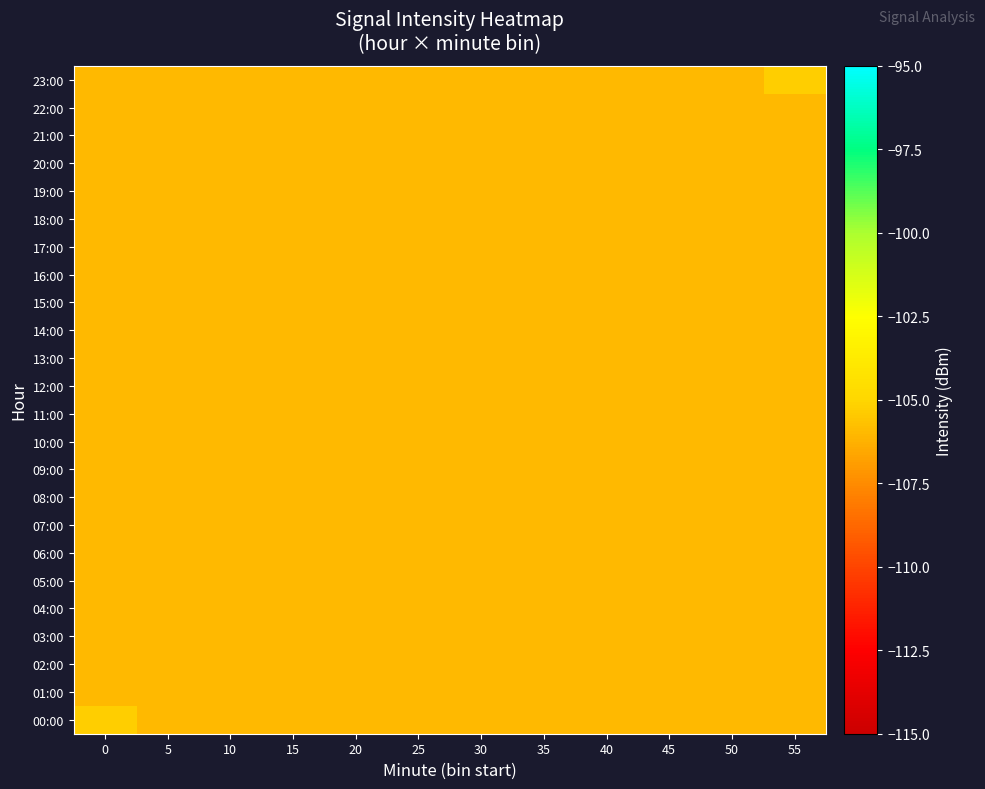

Reading left to right, transcribe all the data shown in this chart.

00:00: 0=-105.3	5=-106.0	10=-106.0	15=-106.0	20=-106.0	25=-106.0	30=-106.0	35=-106.0	40=-106.0	45=-106.0	50=-106.0	55=-106.0
01:00: 0=-106.0	5=-106.0	10=-106.0	15=-106.0	20=-106.0	25=-106.0	30=-106.0	35=-106.0	40=-106.0	45=-106.0	50=-106.0	55=-106.0
02:00: 0=-106.0	5=-106.0	10=-106.0	15=-106.0	20=-106.0	25=-106.0	30=-106.0	35=-106.0	40=-106.0	45=-106.0	50=-106.0	55=-106.0
03:00: 0=-106.0	5=-106.0	10=-106.0	15=-106.0	20=-106.0	25=-106.0	30=-106.0	35=-106.0	40=-106.0	45=-106.0	50=-106.0	55=-106.0
04:00: 0=-106.0	5=-106.0	10=-106.0	15=-106.0	20=-106.0	25=-106.0	30=-106.0	35=-106.0	40=-106.0	45=-106.0	50=-106.0	55=-106.0
05:00: 0=-106.0	5=-106.0	10=-106.0	15=-106.0	20=-106.0	25=-106.0	30=-106.0	35=-106.0	40=-106.0	45=-106.0	50=-106.0	55=-106.0
06:00: 0=-106.0	5=-106.0	10=-106.0	15=-106.0	20=-106.0	25=-106.0	30=-106.0	35=-106.0	40=-106.0	45=-106.0	50=-106.0	55=-106.0
07:00: 0=-106.0	5=-106.0	10=-106.0	15=-106.0	20=-106.0	25=-106.0	30=-106.0	35=-106.0	40=-106.0	45=-106.0	50=-106.0	55=-106.0
08:00: 0=-106.0	5=-106.0	10=-106.0	15=-106.0	20=-106.0	25=-106.0	30=-106.0	35=-106.0	40=-106.0	45=-106.0	50=-106.0	55=-106.0
09:00: 0=-106.0	5=-106.0	10=-106.0	15=-106.0	20=-106.0	25=-106.0	30=-106.0	35=-106.0	40=-106.0	45=-106.0	50=-106.0	55=-106.0
10:00: 0=-106.0	5=-106.0	10=-106.0	15=-106.0	20=-106.0	25=-106.0	30=-106.0	35=-106.0	40=-106.0	45=-106.0	50=-106.0	55=-106.0
11:00: 0=-106.0	5=-106.0	10=-106.0	15=-106.0	20=-106.0	25=-106.0	30=-106.0	35=-106.0	40=-106.0	45=-106.0	50=-106.0	55=-106.0
12:00: 0=-106.0	5=-106.0	10=-106.0	15=-106.0	20=-106.0	25=-106.0	30=-106.0	35=-106.0	40=-106.0	45=-106.0	50=-106.0	55=-106.0
13:00: 0=-106.0	5=-106.0	10=-106.0	15=-106.0	20=-106.0	25=-106.0	30=-106.0	35=-106.0	40=-106.0	45=-106.0	50=-106.0	55=-106.0
14:00: 0=-106.0	5=-106.0	10=-106.0	15=-106.0	20=-106.0	25=-106.0	30=-106.0	35=-106.0	40=-106.0	45=-106.0	50=-106.0	55=-106.0
15:00: 0=-106.0	5=-106.0	10=-106.0	15=-106.0	20=-106.0	25=-106.0	30=-106.0	35=-106.0	40=-106.0	45=-106.0	50=-106.0	55=-106.0
16:00: 0=-106.0	5=-106.0	10=-106.0	15=-106.0	20=-106.0	25=-106.0	30=-106.0	35=-106.0	40=-106.0	45=-106.0	50=-106.0	55=-106.0
17:00: 0=-106.0	5=-106.0	10=-106.0	15=-106.0	20=-106.0	25=-106.0	30=-106.0	35=-106.0	40=-106.0	45=-106.0	50=-106.0	55=-106.0
18:00: 0=-106.0	5=-106.0	10=-106.0	15=-106.0	20=-106.0	25=-106.0	30=-106.0	35=-106.0	40=-106.0	45=-106.0	50=-106.0	55=-106.0
19:00: 0=-106.0	5=-106.0	10=-106.0	15=-106.0	20=-106.0	25=-106.0	30=-106.0	35=-106.0	40=-106.0	45=-106.0	50=-106.0	55=-106.0
20:00: 0=-106.0	5=-106.0	10=-106.0	15=-106.0	20=-106.0	25=-106.0	30=-106.0	35=-106.0	40=-106.0	45=-106.0	50=-106.0	55=-106.0
21:00: 0=-106.0	5=-106.0	10=-106.0	15=-106.0	20=-106.0	25=-106.0	30=-106.0	35=-106.0	40=-106.0	45=-106.0	50=-106.0	55=-106.0
22:00: 0=-106.0	5=-106.0	10=-106.0	15=-106.0	20=-106.0	25=-106.0	30=-106.0	35=-106.0	40=-106.0	45=-106.0	50=-106.0	55=-106.0
23:00: 0=-106.0	5=-106.0	10=-106.0	15=-106.0	20=-106.0	25=-106.0	30=-106.0	35=-106.0	40=-106.0	45=-106.0	50=-106.0	55=-105.3